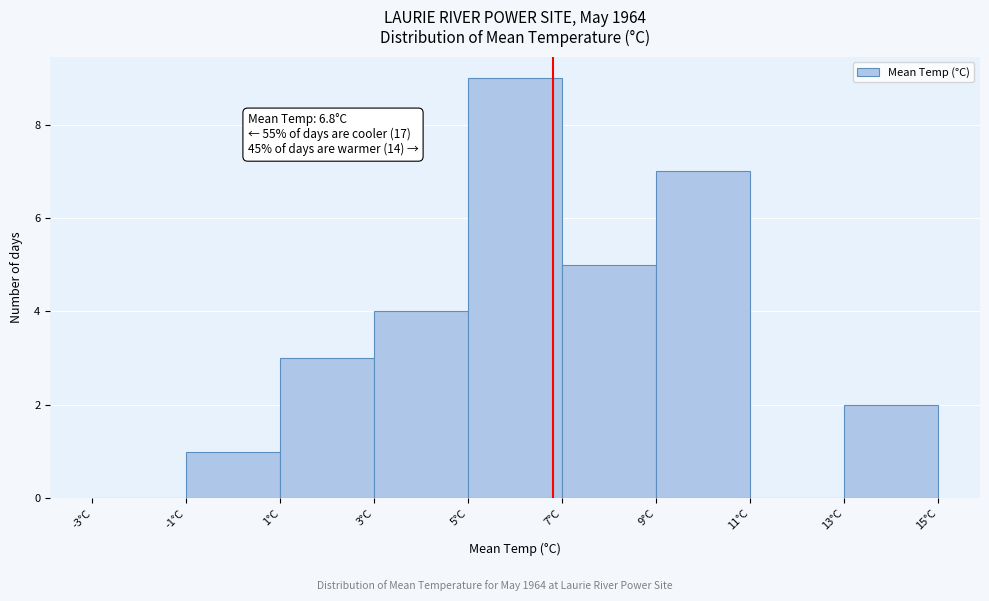

Which range on the x-axis has the tallest bar?

5 to 7